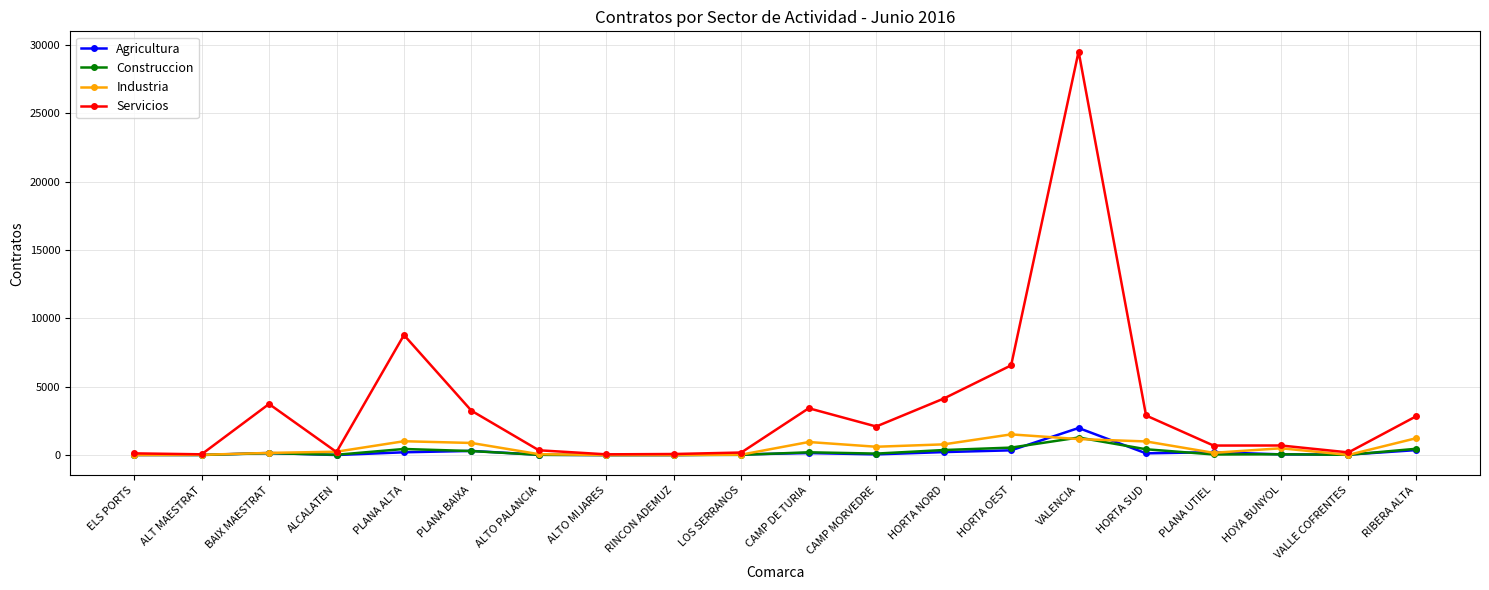

What is the label of the 8th point from the right?

HORTA NORD